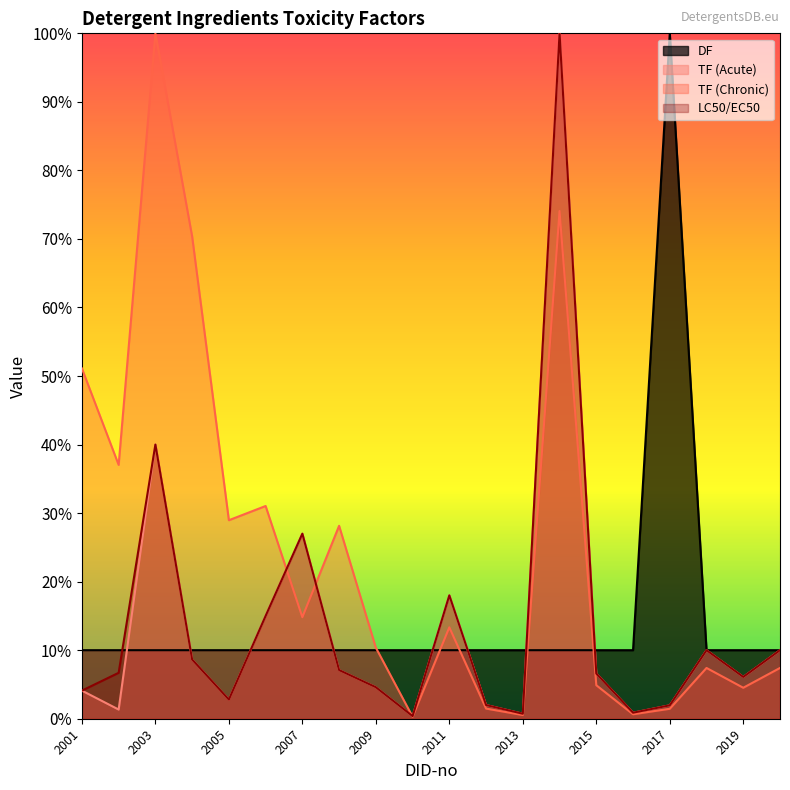

At which category does TF (Chronic) reach its first local valley?

2002